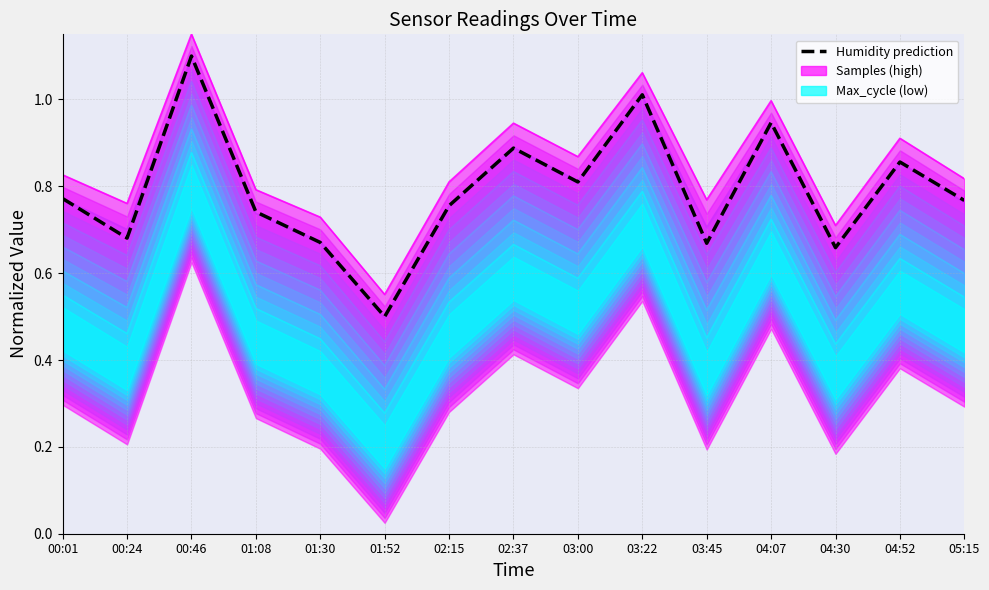

How many categories are shown in the chart?

15